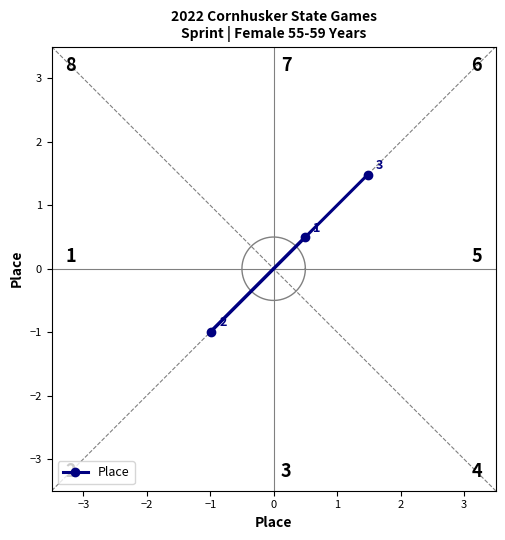

How many data points in Place are above 0?

2